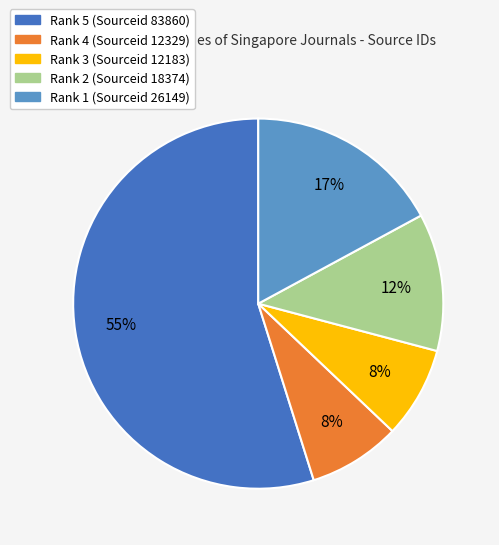

To the nearest percent, what percentage of the pie is Rank 4 (Sourceid 12329)?

8%